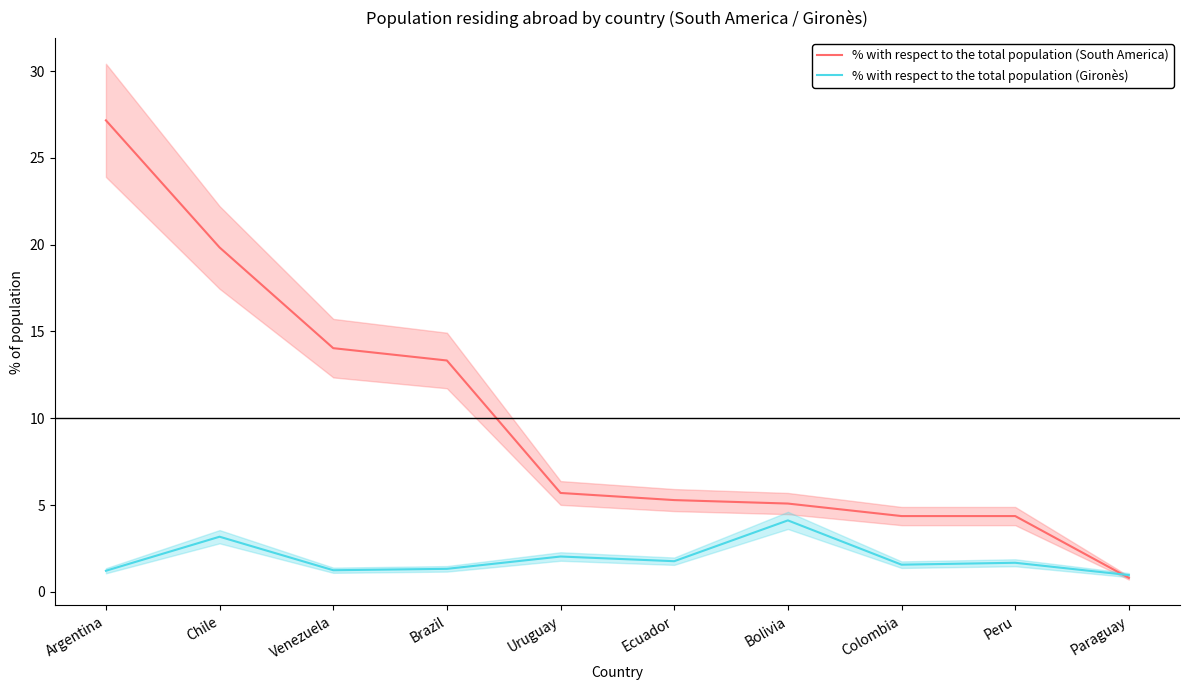

The value of % with respect to the total population (South America) at Paraguay is 0.3. True or false?

False